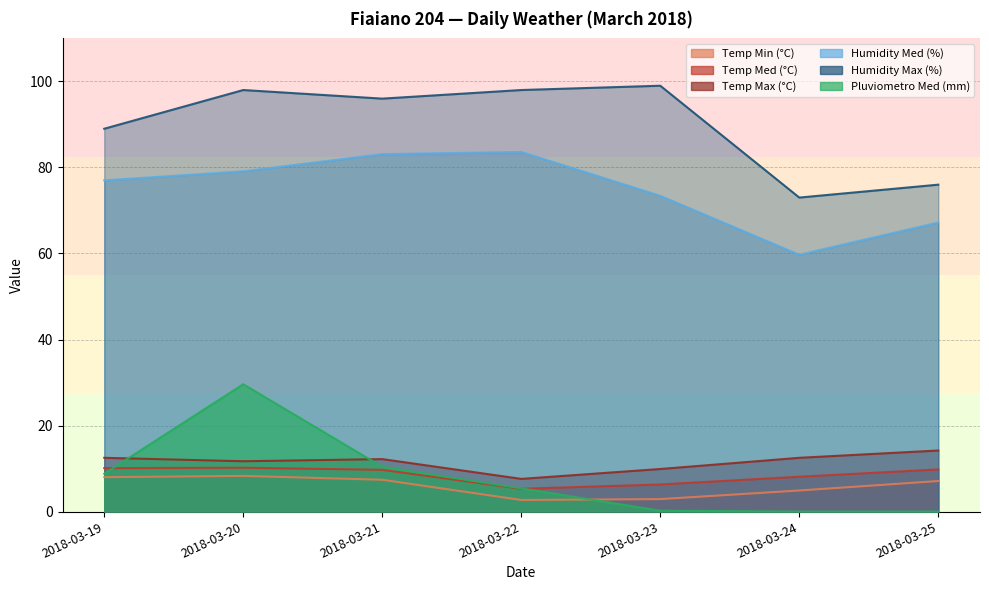

How many interior local peaks does the Humidity Max (%) series have?

2